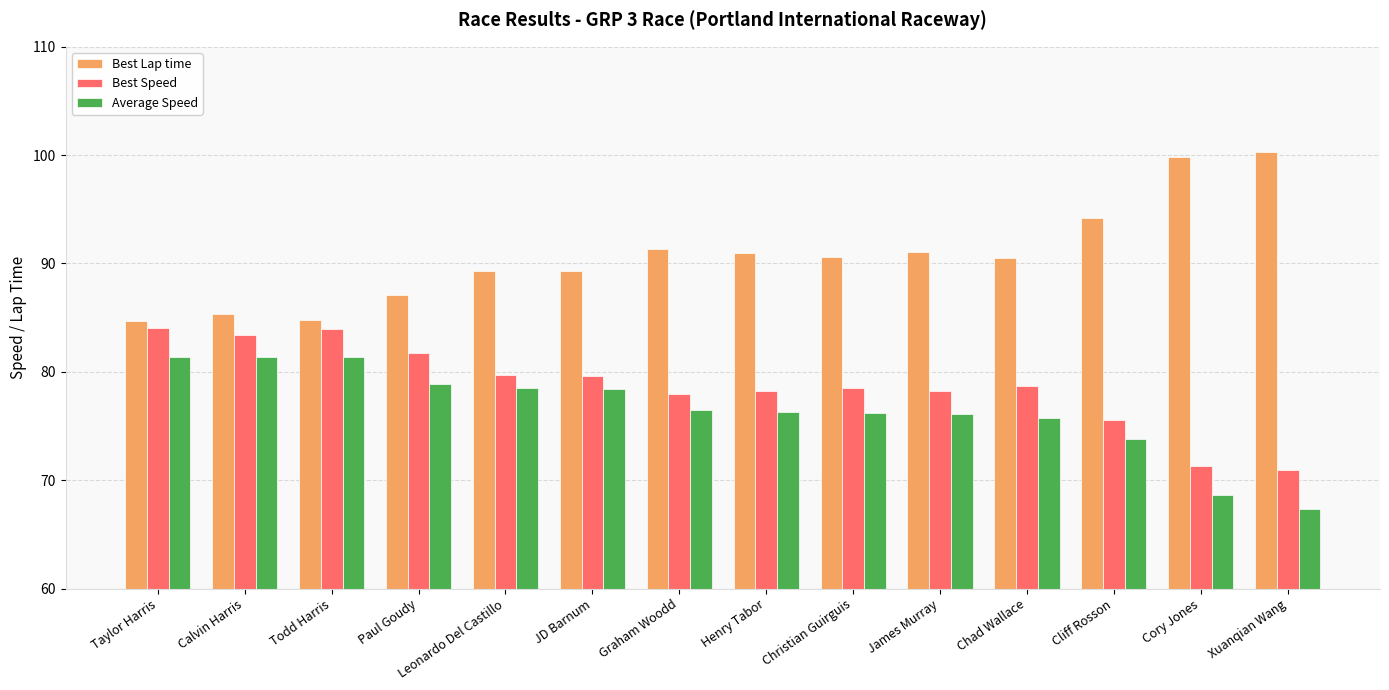

What is the difference between the highest and lowest values at Xuanqian Wang?

33.0